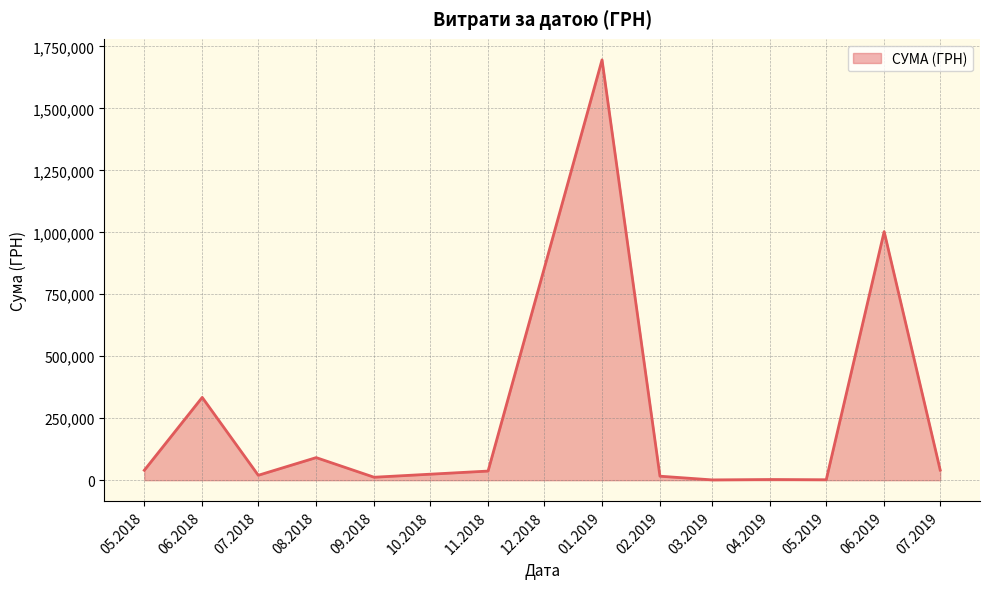

The value at 08.2018 is 150178.7. True or false?

False